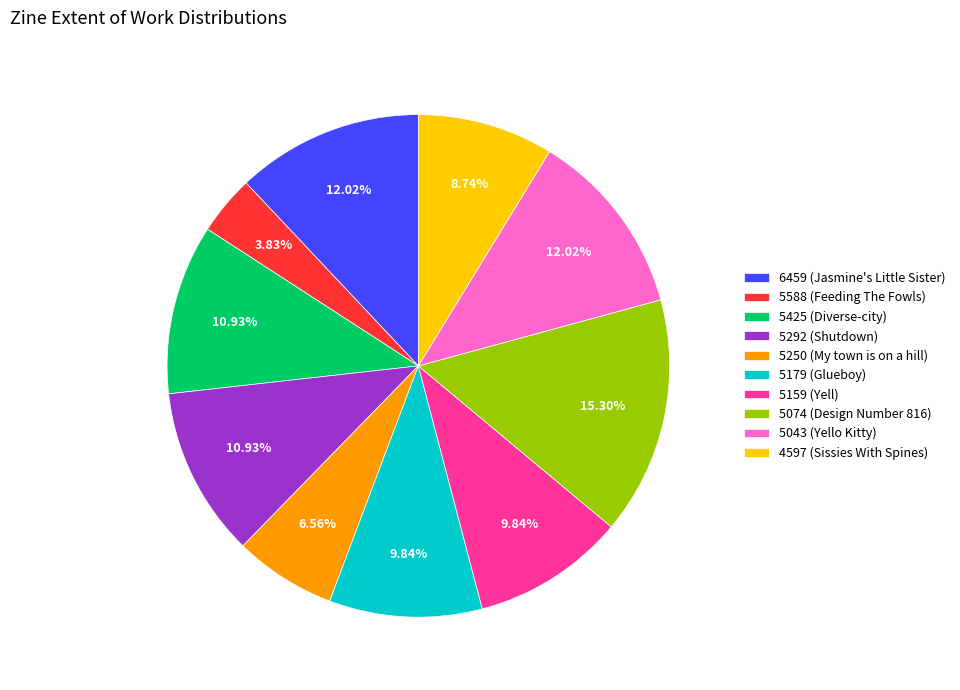

Count the number of slices in the pie.

10